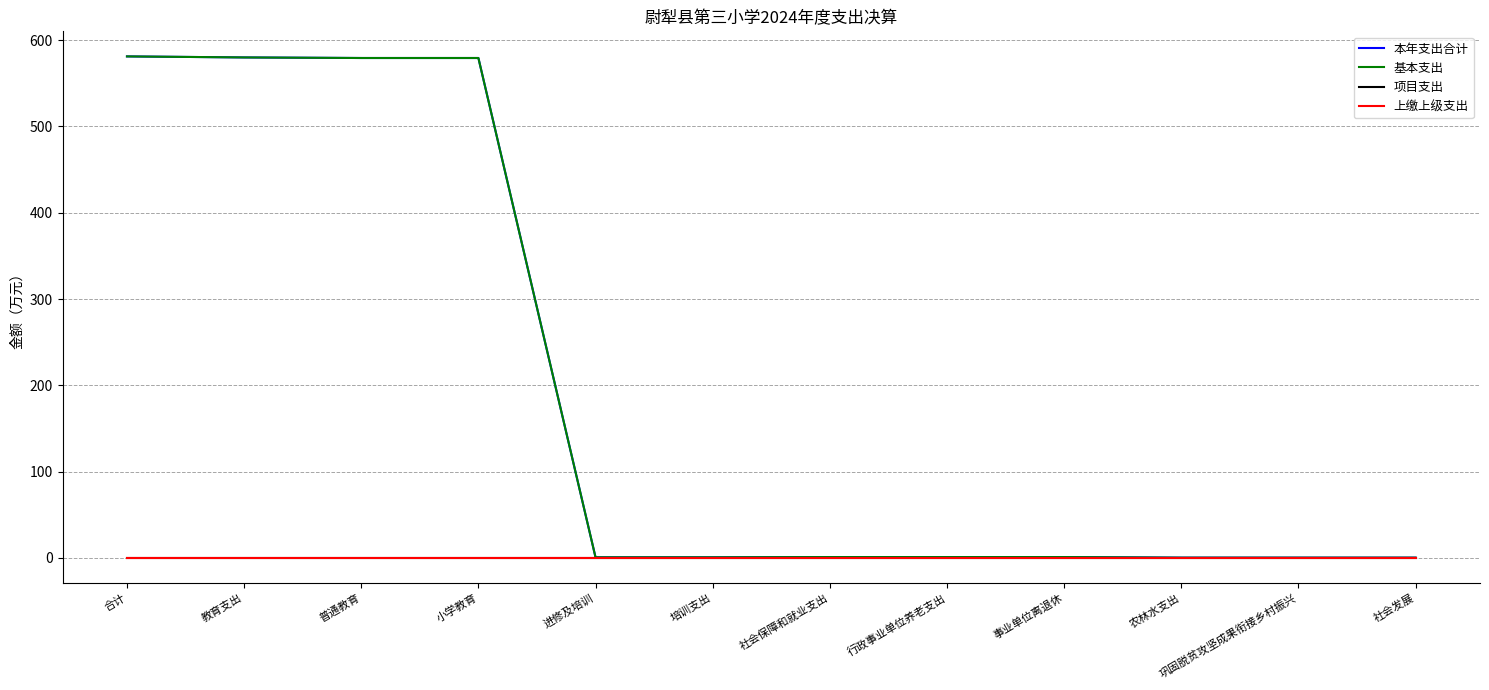

Does the chart have visible grid lines?

Yes